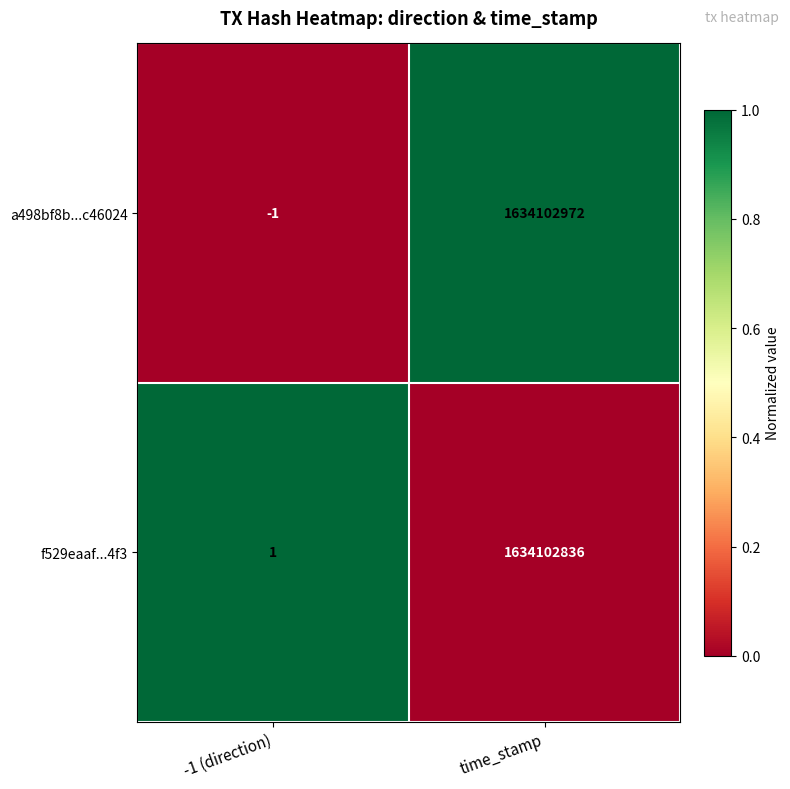

Reading left to right, what are all the values shown in this chart?

a498bf8b...c46024: -1	1634102972
f529eaaf...4f3: 1	1634102836